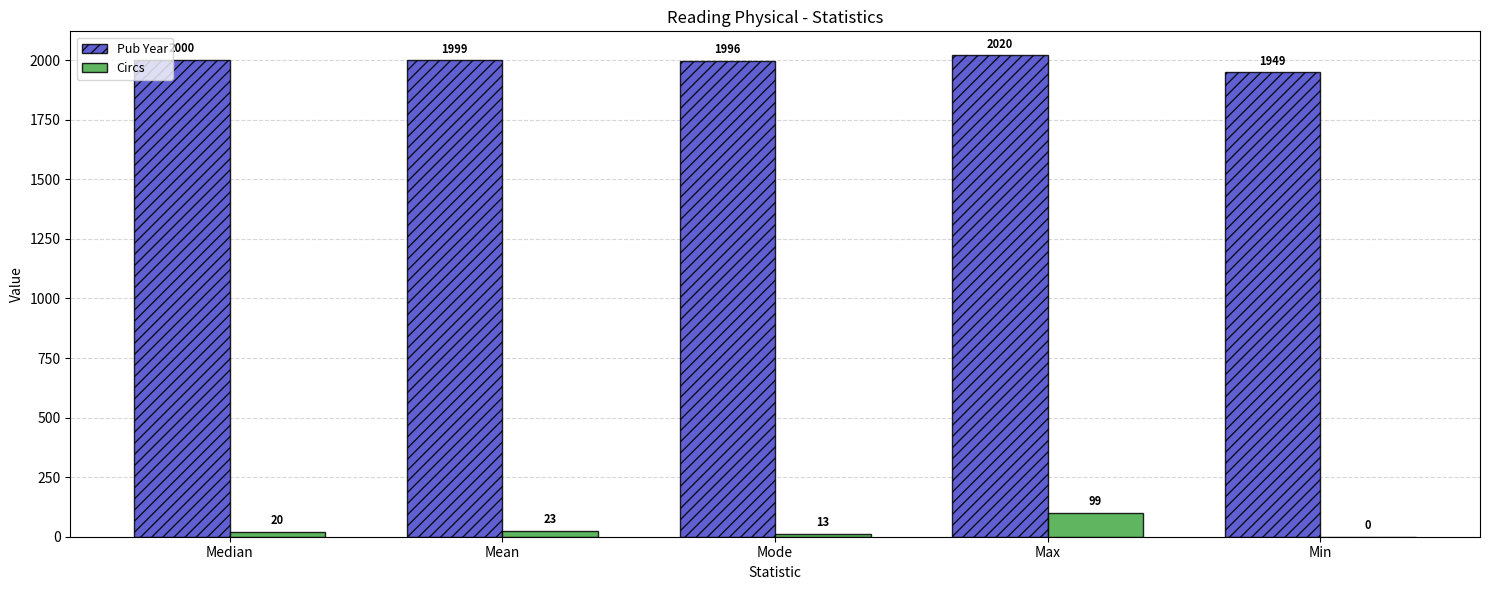

At which category does the chart reach its peak across all series?

Max